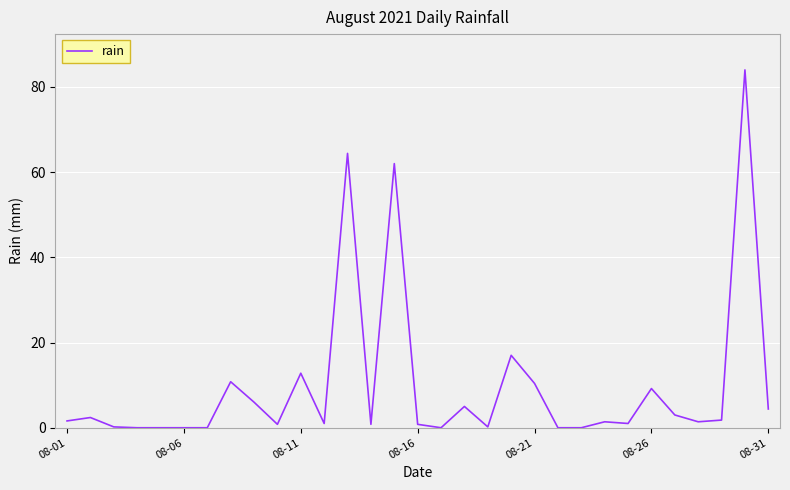

What is the difference between the maximum and minimum values?

84.0